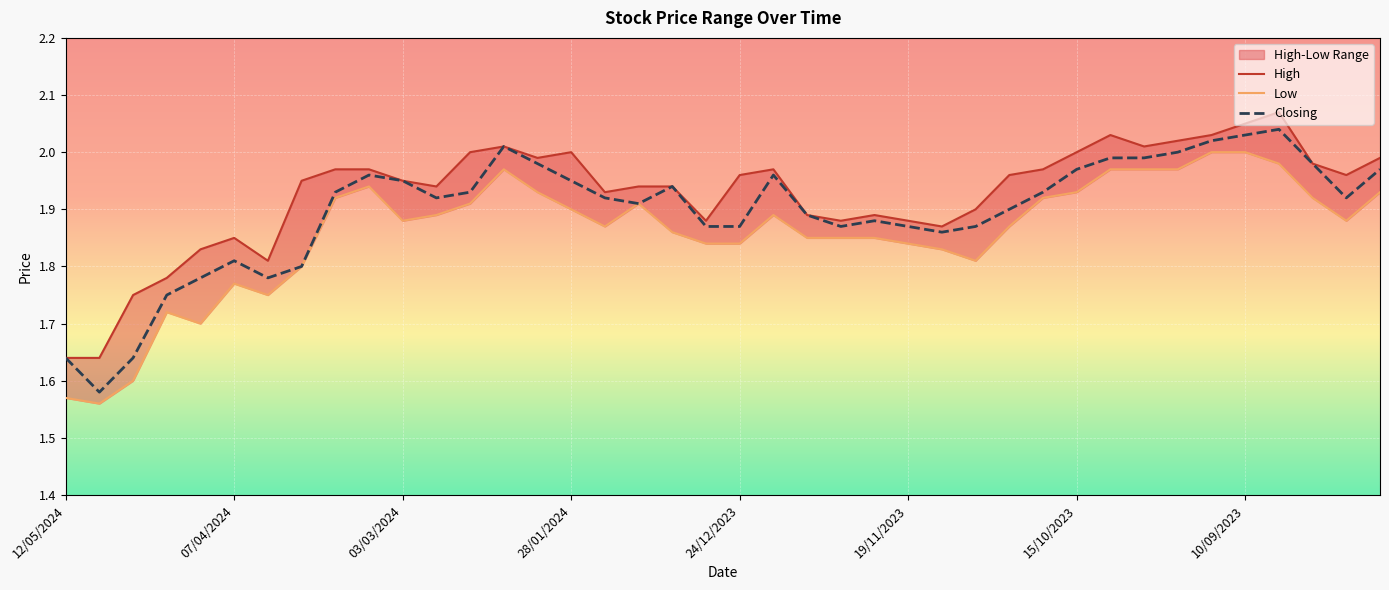

The value of Closing at 12/05/2024 is 2.9. True or false?

False